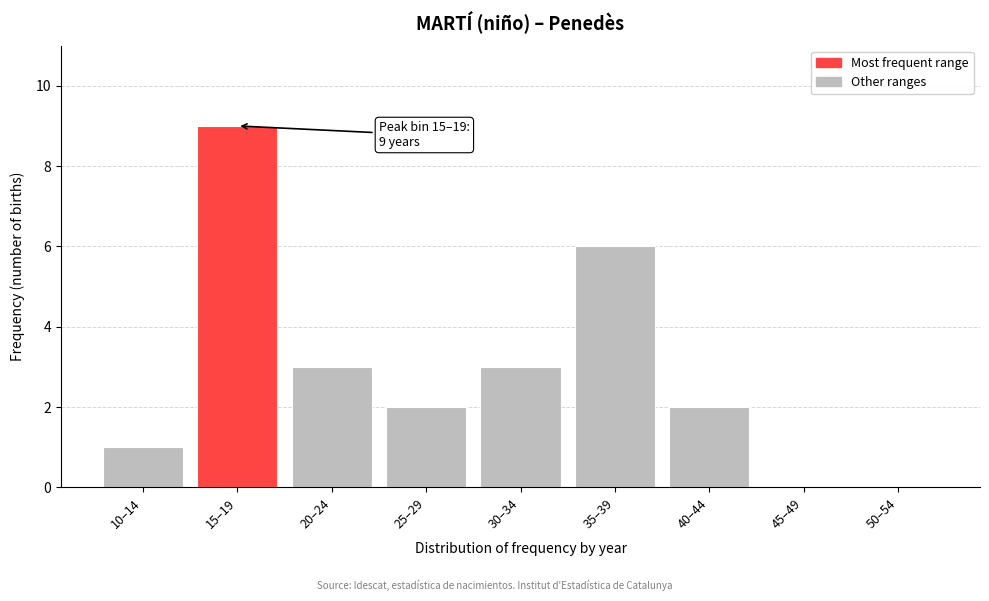

Reading left to right, extract all data points from this chart.

10–14=1	15–19=9	20–24=3	25–29=2	30–34=3	35–39=6	40–44=2	45–49=0	50–54=0